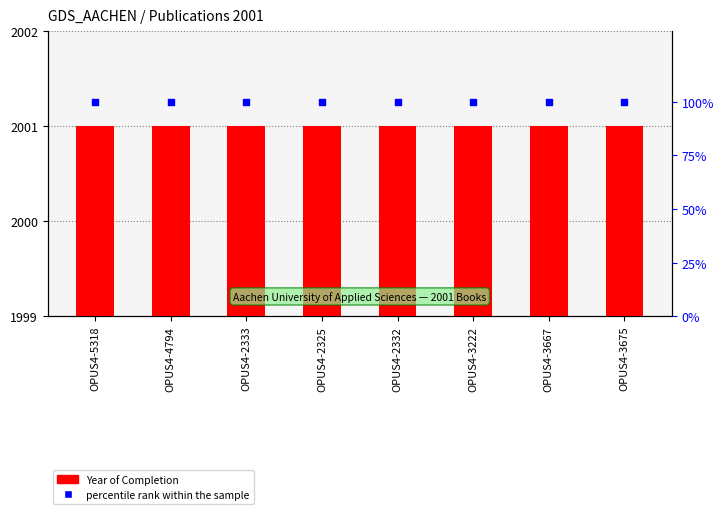

Which series has the largest total across all categories?

Year of Completion